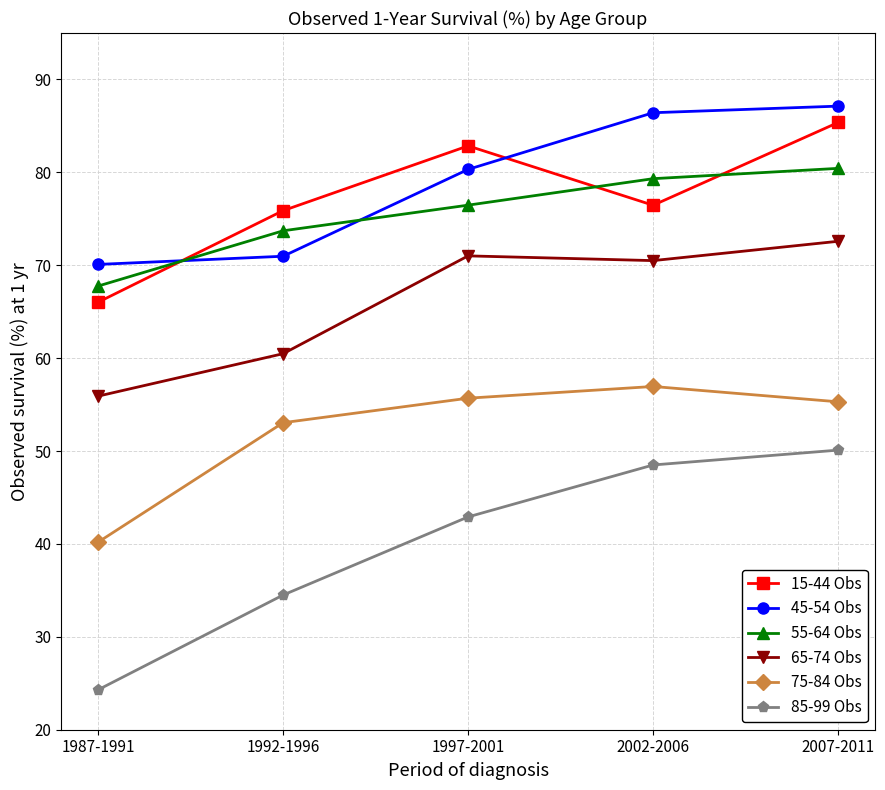

How many intersections are there between 55-64 Obs and 45-54 Obs?

2